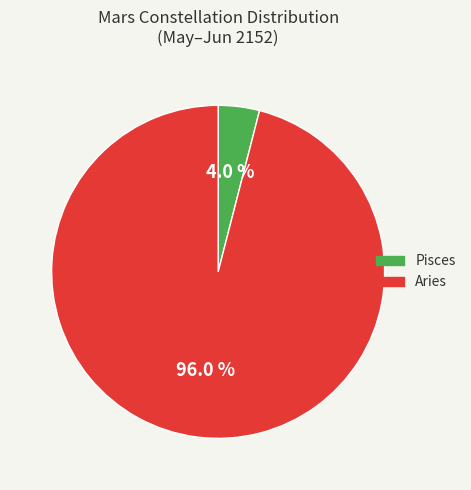

Which slice is the smallest?

Pisces